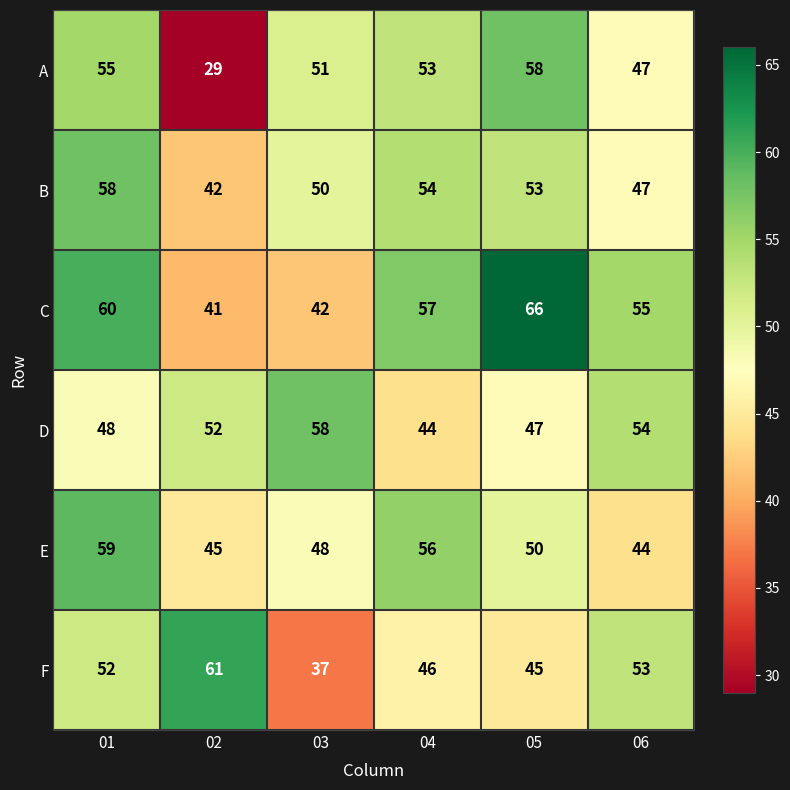

Which series has the largest total across all categories?

C